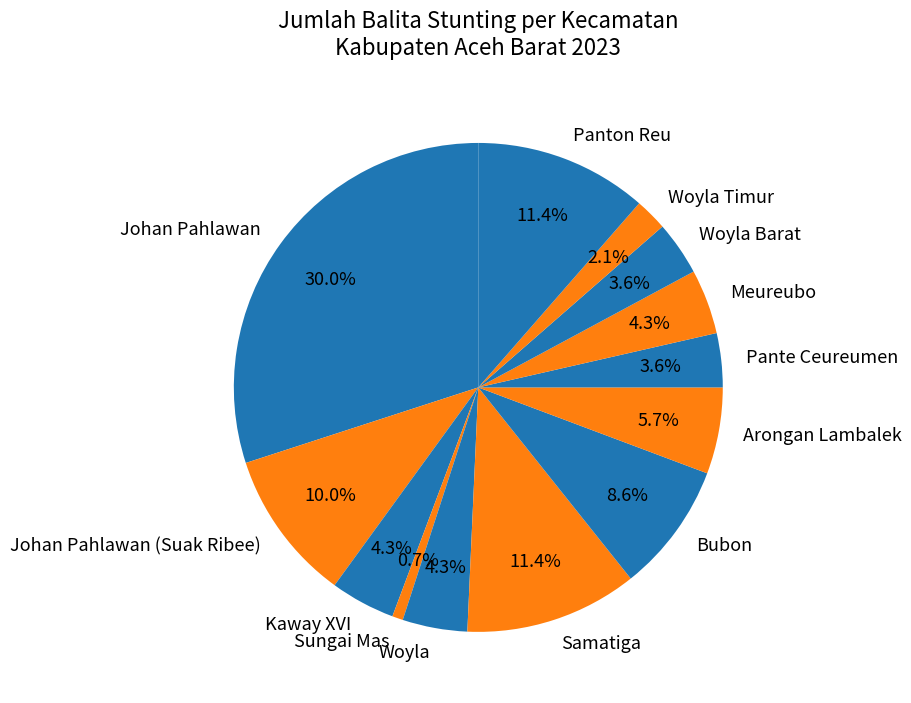

To the nearest percent, what percentage of the pie is Pante Ceureumen?

4%